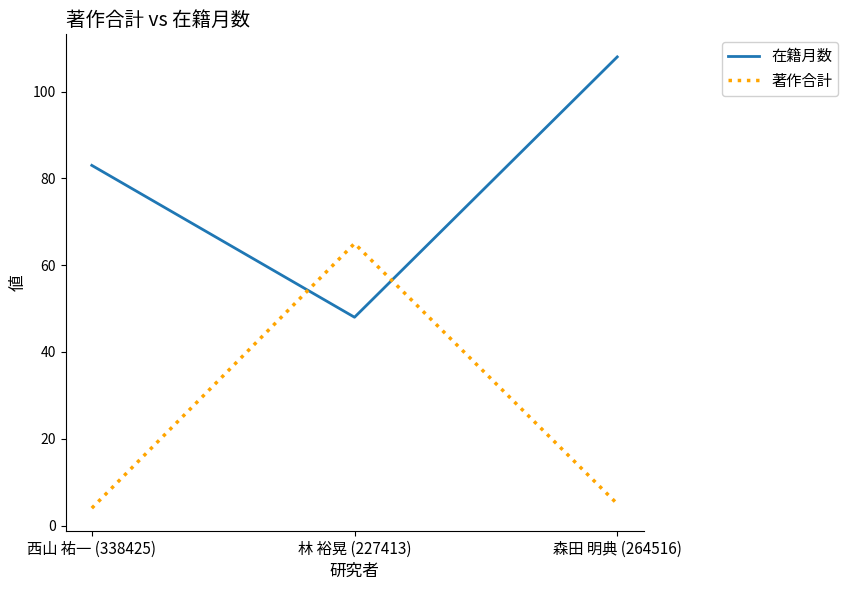

Reading left to right, list all the values displayed in this chart.

在籍月数: 83	48	108
著作合計: 4	65	5